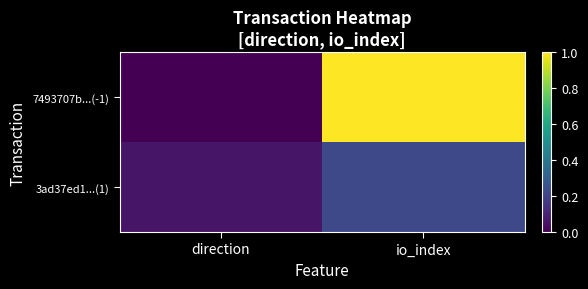

Rank the series by their average value, from lowest to highest.

3ad37ed1...(1), 7493707b...(-1)